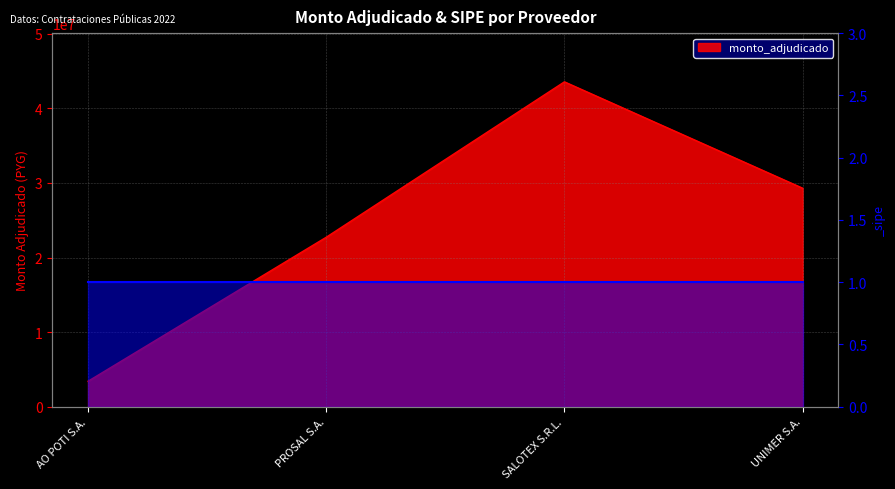

What is the ratio of the value at AO POTI S.A. to the value at SALOTEX S.R.L.?

0.1